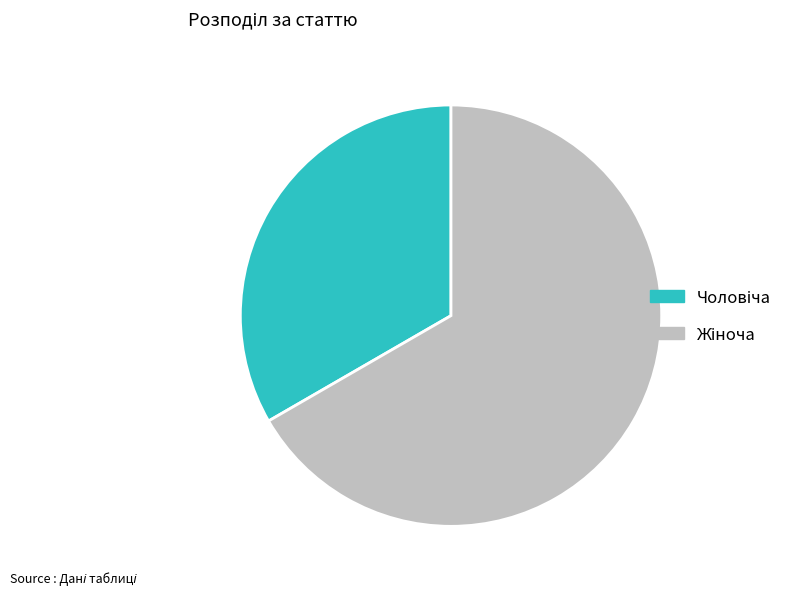

Count the number of slices in the pie.

2